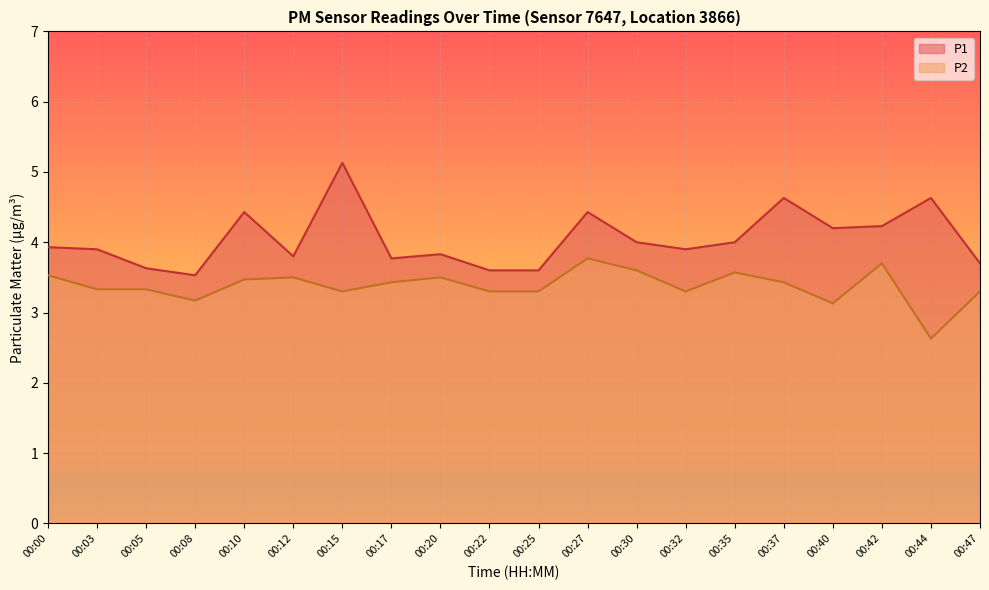

True or false: P1 and P2 intersect in this chart.

False